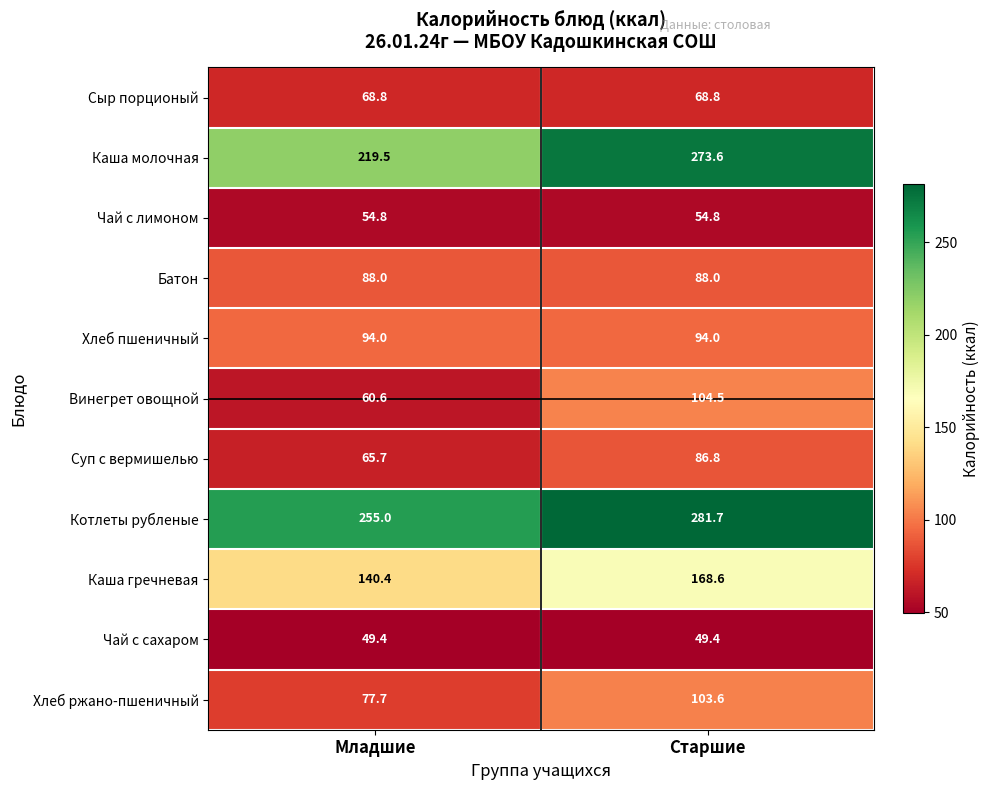

Reading left to right, transcribe all the data shown in this chart.

Сыр порционый: Младшие=68.8	Старшие=68.8
Каша молочная: Младшие=219.5	Старшие=273.6
Чай с лимоном: Младшие=54.8	Старшие=54.8
Батон: Младшие=88.0	Старшие=88.0
Хлеб пшеничный: Младшие=94.0	Старшие=94.0
Винегрет овощной: Младшие=60.6	Старшие=104.5
Суп с вермишелью: Младшие=65.7	Старшие=86.8
Котлеты рубленые: Младшие=255.0	Старшие=281.7
Каша гречневая: Младшие=140.4	Старшие=168.6
Чай с сахаром: Младшие=49.4	Старшие=49.4
Хлеб ржано-пшеничный: Младшие=77.7	Старшие=103.6